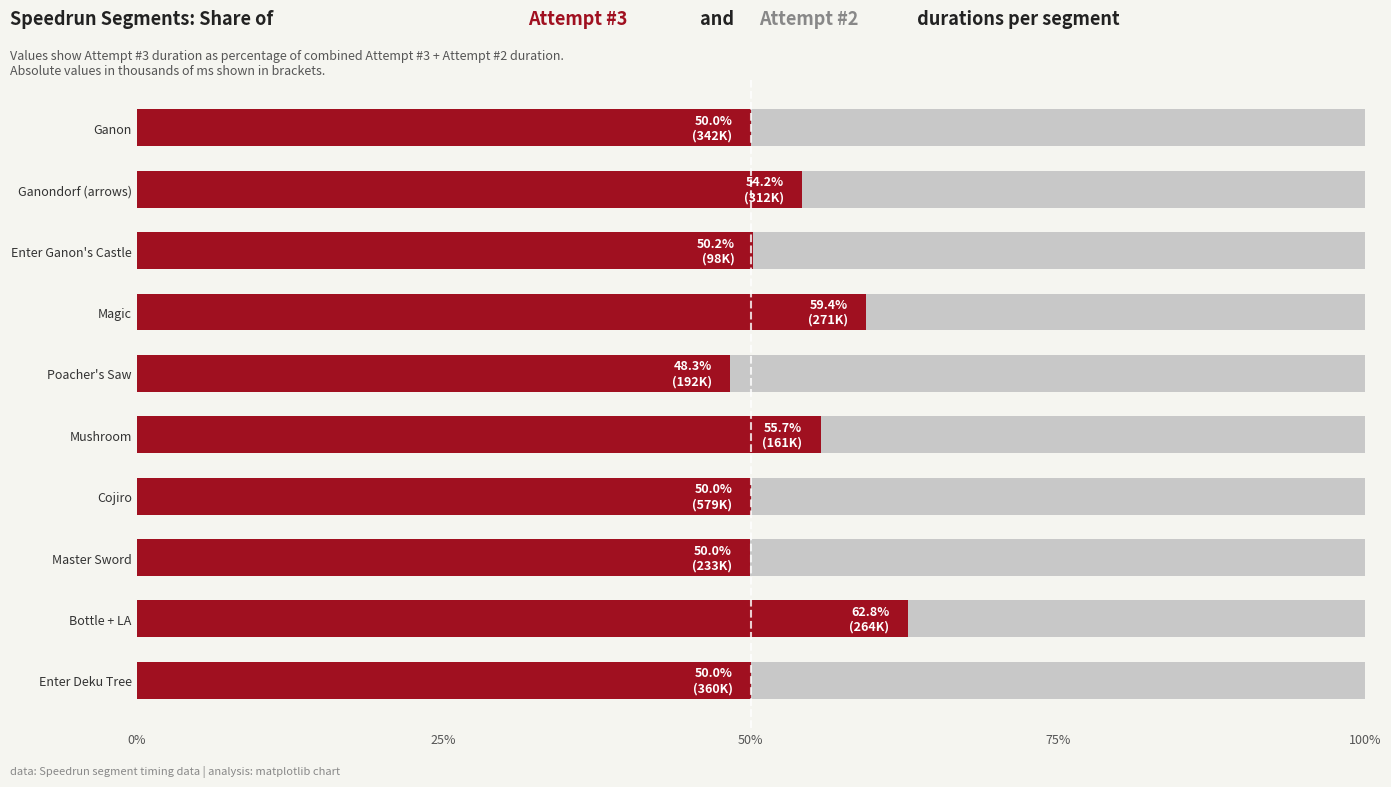

Is it true that Attempt #3's Duration (ms) equals 18.7 at Magic?

False